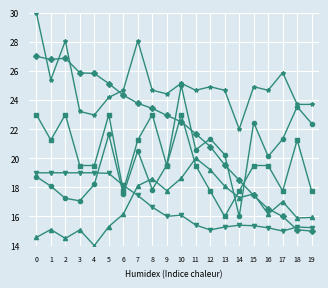

What is the difference between the highest and lowest values at 6?

8.5